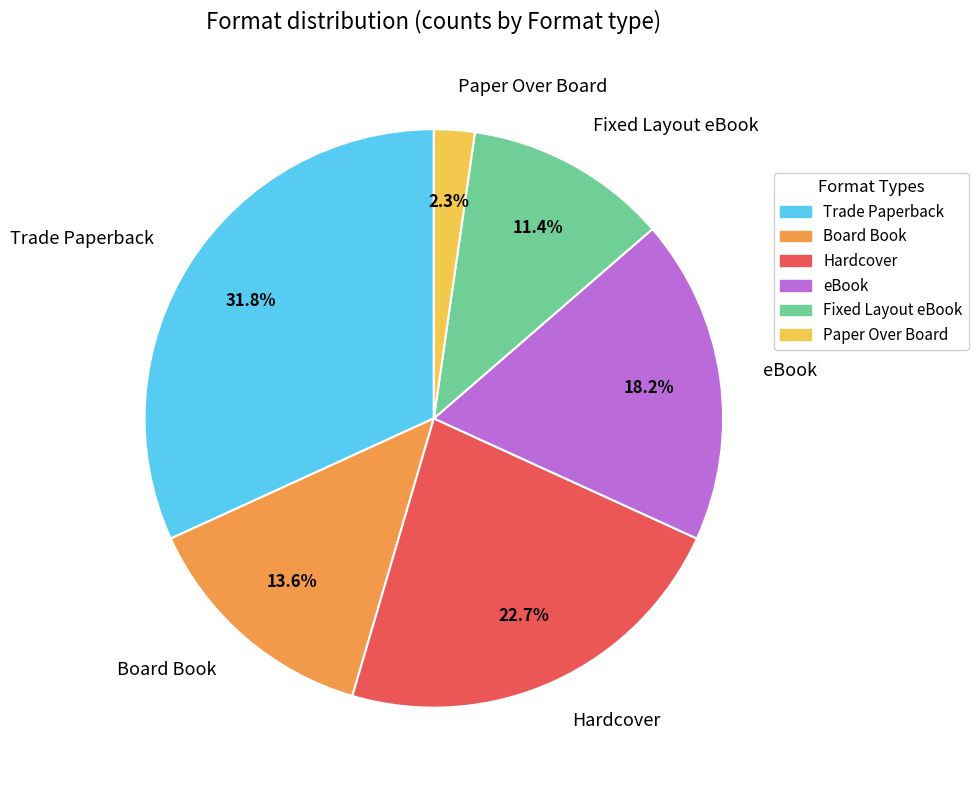

What is the smallest slice in the pie chart?

Paper Over Board